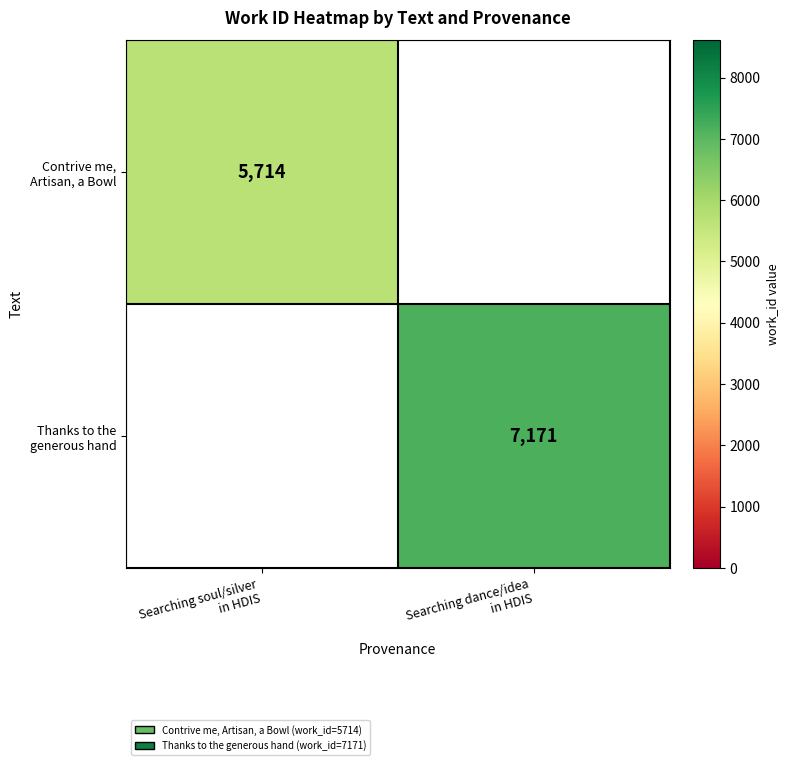

Rank the series by their average value, from lowest to highest.

Contrive me, Artisan, a Bowl, Thanks to the generous hand